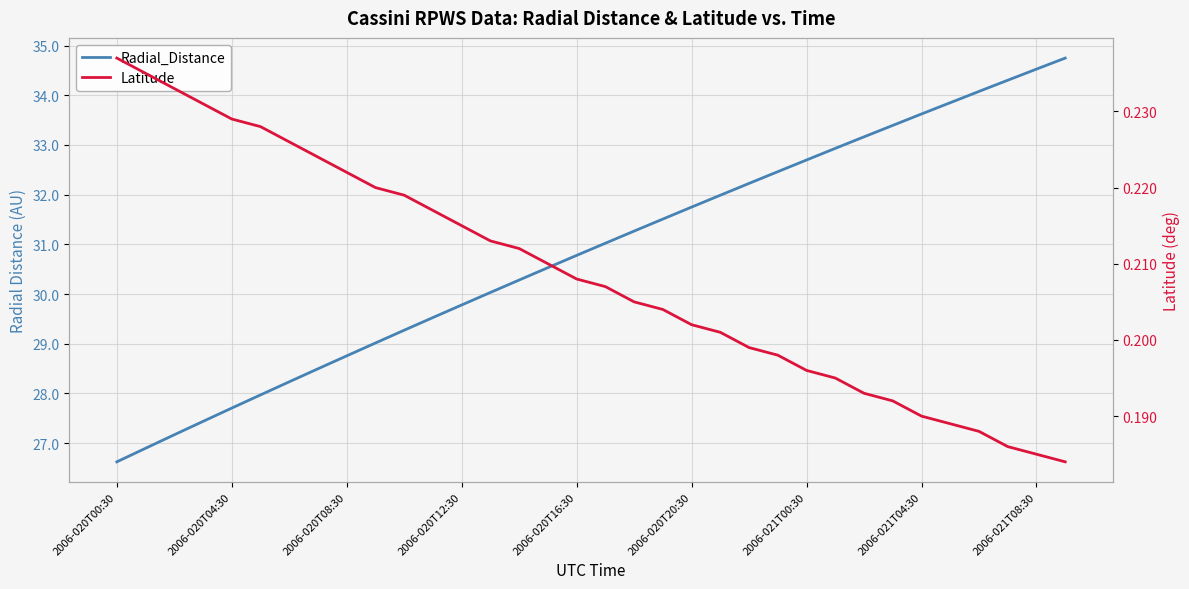

Which has a higher value, 17 or 27?

27